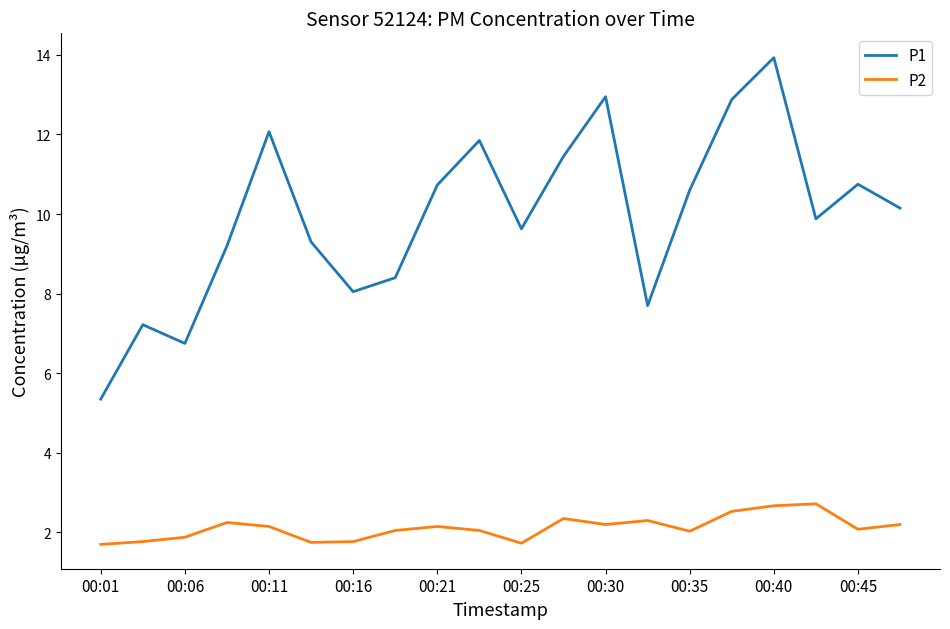

True or false: P1 and P2 intersect in this chart.

False